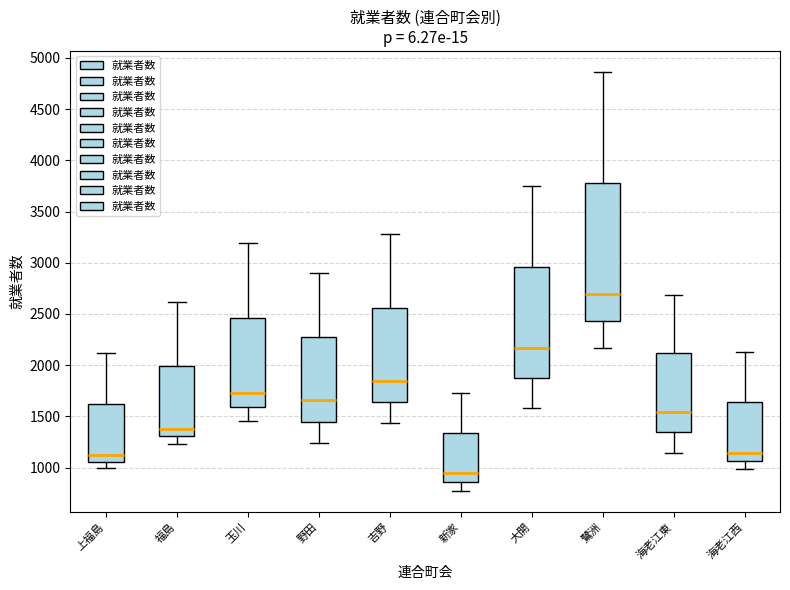

Reading left to right, transcribe this box plot: for each box, give where its median line is, the range the box spans, and where its two whiskers end, as read against the y-axis. The values are not printed on the chart, so give them approximately, as read against the axis.

上福島: median 1100, box 1050 to 1600, whiskers 1000 to 2100
福島: median 1400, box 1300 to 2000, whiskers 1250 to 2600
玉川: median 1750, box 1600 to 2450, whiskers 1450 to 3200
野田: median 1650, box 1450 to 2300, whiskers 1250 to 2900
吉野: median 1850, box 1650 to 2550, whiskers 1450 to 3300
新家: median 950, box 850 to 1350, whiskers 750 to 1750
大開: median 2150, box 1850 to 2950, whiskers 1600 to 3750
鷺洲: median 2700, box 2450 to 3800, whiskers 2150 to 4850
海老江東: median 1550, box 1350 to 2100, whiskers 1150 to 2700
海老江西: median 1150, box 1050 to 1650, whiskers 1000 to 2150